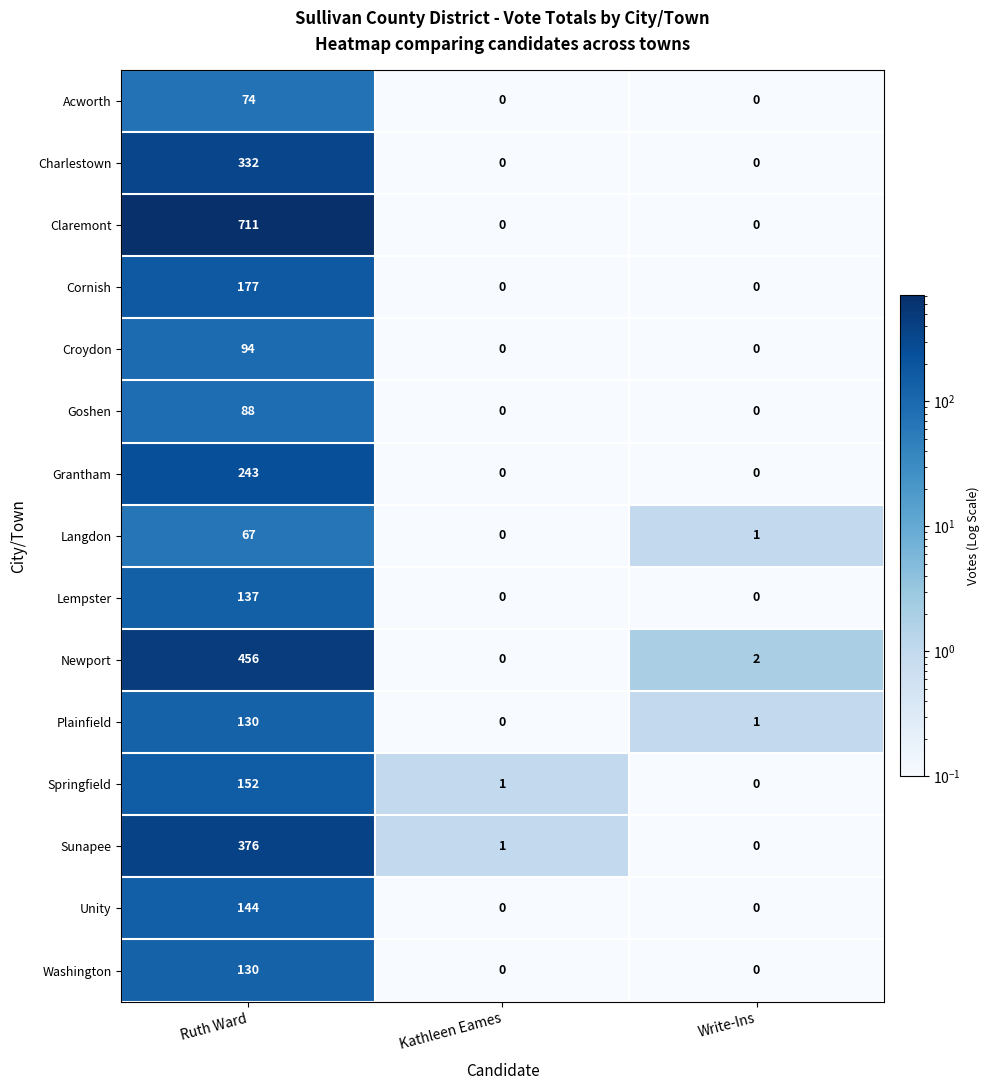

True or false: Unity has a value of 86 at Kathleen Eames.

False